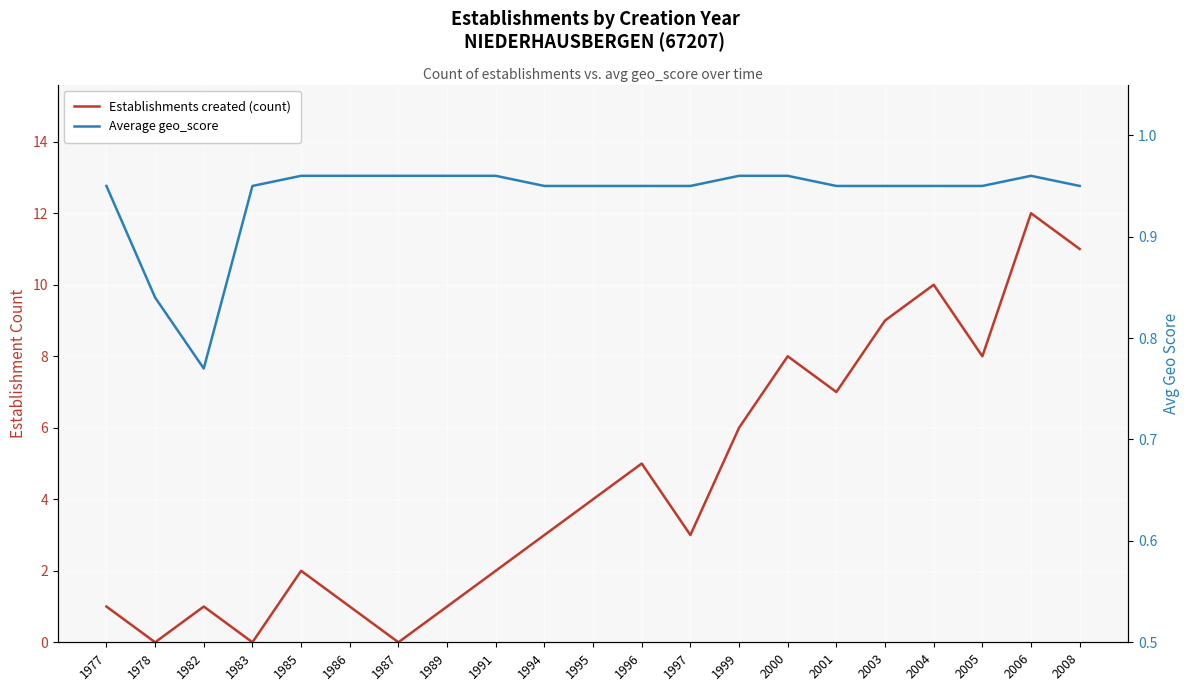

True or false: Average geo_score and Establishments created (count) intersect in this chart.

True